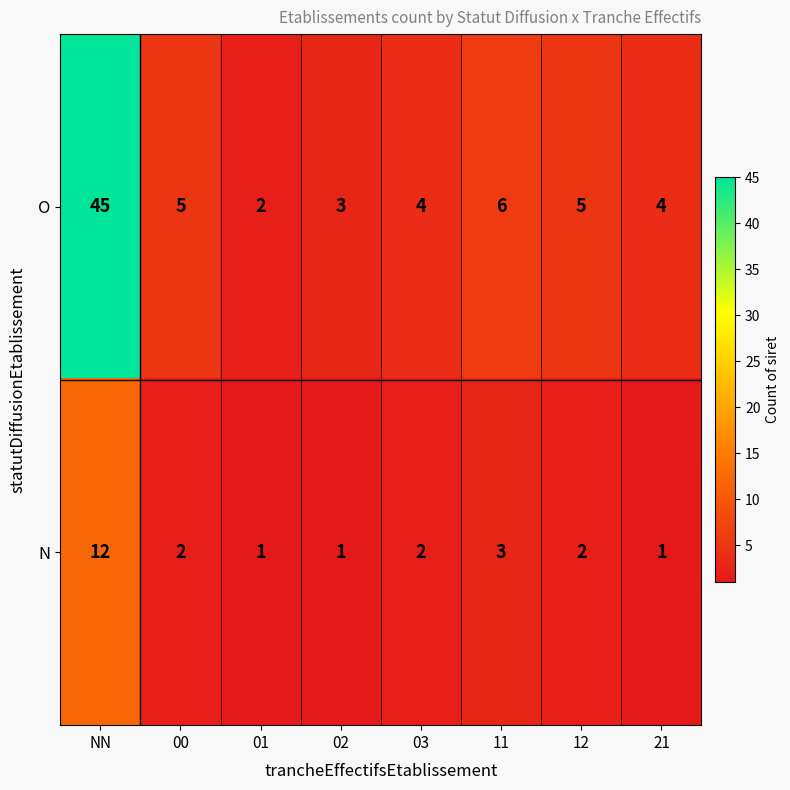

At which category is the sum across all series the highest?

NN